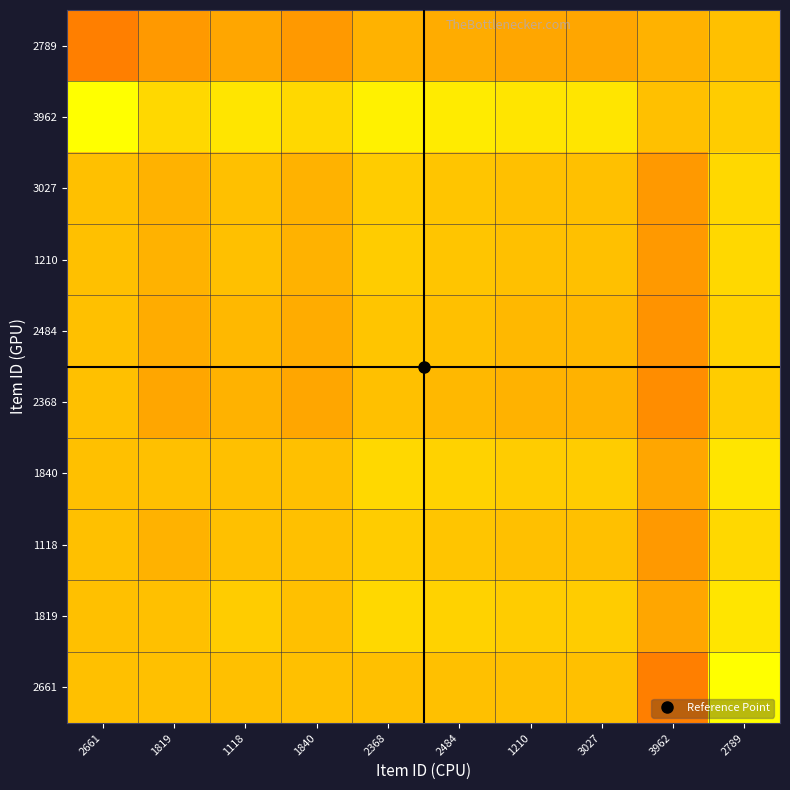

Reading left to right, what are all the values shown in this chart?

2661: 2661=1.0	1819=1.0	1118=1.0	1840=1.0	2368=1.0	2484=1.0	1210=1.0	3027=1.0	3962=1.0	2789=1.0
1819: 2661=1.0	1819=1.0	1118=1.0	1840=1.0	2368=1.0	2484=1.0	1210=1.0	3027=1.0	3962=1.0	2789=1.0
1118: 2661=1.0	1819=1.0	1118=1.0	1840=1.0	2368=1.0	2484=1.0	1210=1.0	3027=1.0	3962=1.0	2789=1.0
1840: 2661=1.0	1819=1.0	1118=1.0	1840=1.0	2368=1.0	2484=1.0	1210=1.0	3027=1.0	3962=1.0	2789=1.0
2368: 2661=1.0	1819=1.0	1118=1.0	1840=1.0	2368=1.0	2484=1.0	1210=1.0	3027=1.0	3962=1.0	2789=1.0
2484: 2661=1.0	1819=1.0	1118=1.0	1840=1.0	2368=1.0	2484=1.0	1210=1.0	3027=1.0	3962=1.0	2789=1.0
1210: 2661=1.0	1819=1.0	1118=1.0	1840=1.0	2368=1.0	2484=1.0	1210=1.0	3027=1.0	3962=1.0	2789=1.0
3027: 2661=1.0	1819=1.0	1118=1.0	1840=1.0	2368=1.0	2484=1.0	1210=1.0	3027=1.0	3962=1.0	2789=1.0
3962: 2661=1.0	1819=1.0	1118=1.0	1840=1.0	2368=1.0	2484=1.0	1210=1.0	3027=1.0	3962=1.0	2789=1.0
2789: 2661=1.0	1819=1.0	1118=1.0	1840=1.0	2368=1.0	2484=1.0	1210=1.0	3027=1.0	3962=1.0	2789=1.0